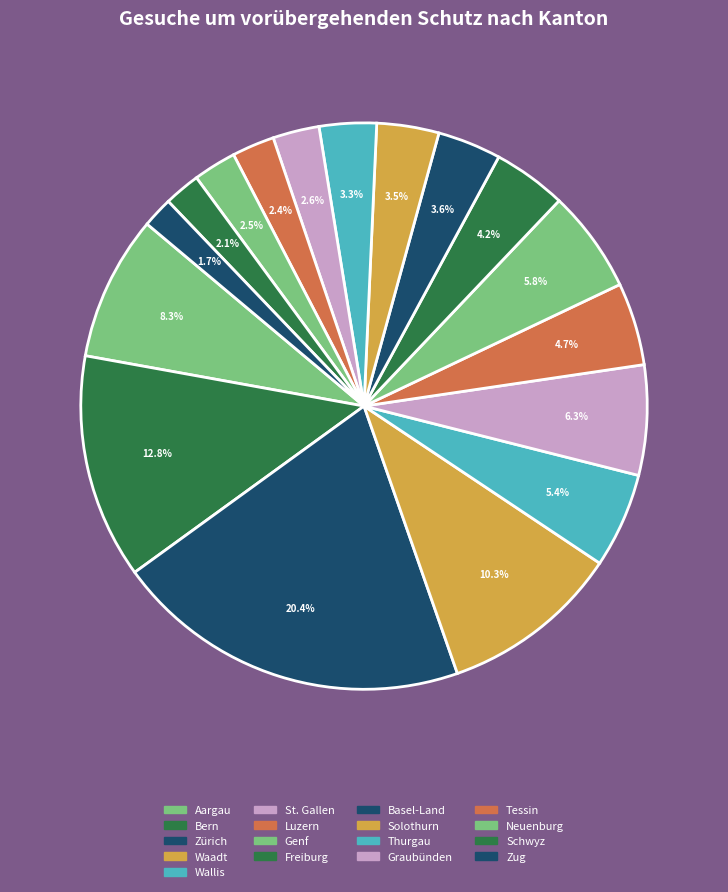

Is Bern the majority of the pie?

No